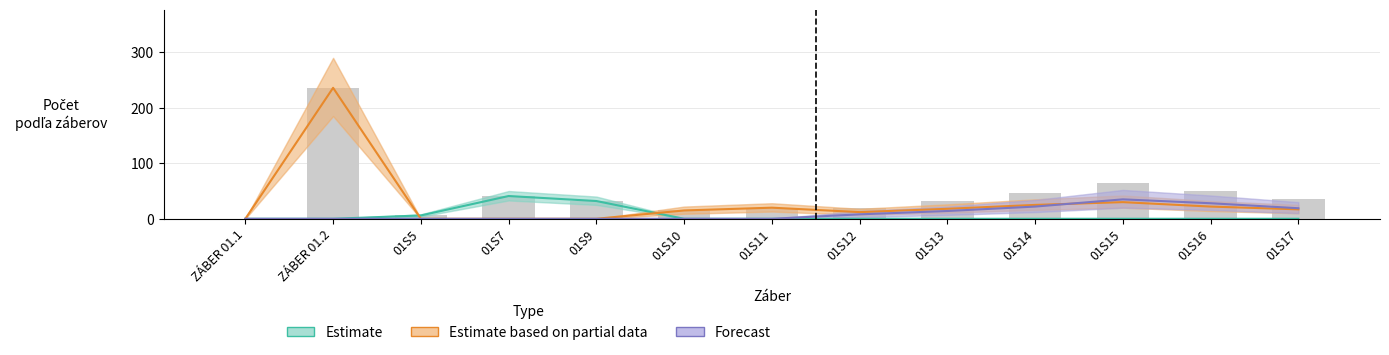

How many data points does each series have?

13